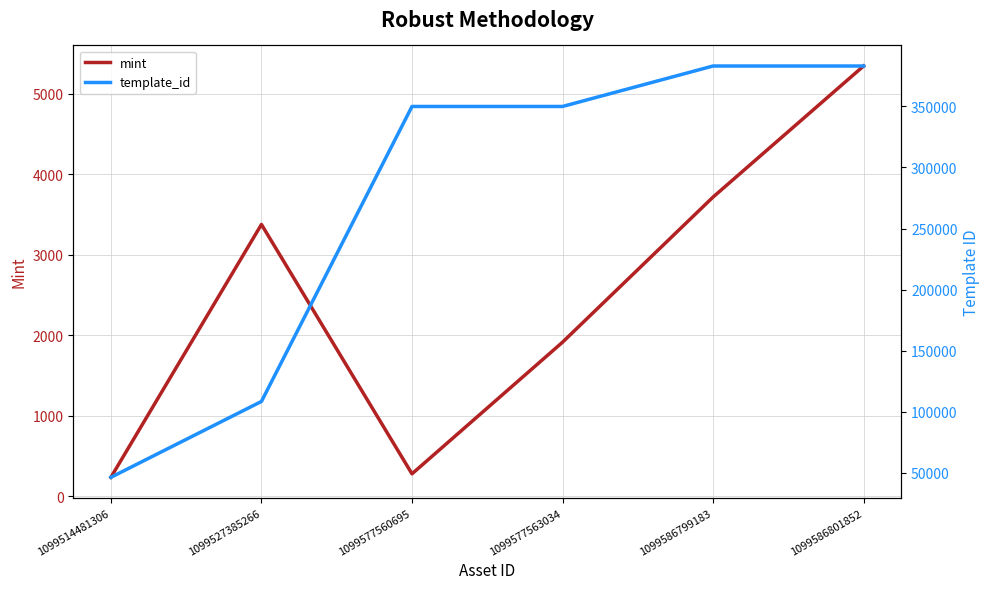

How many distinct data groups are displayed?

2